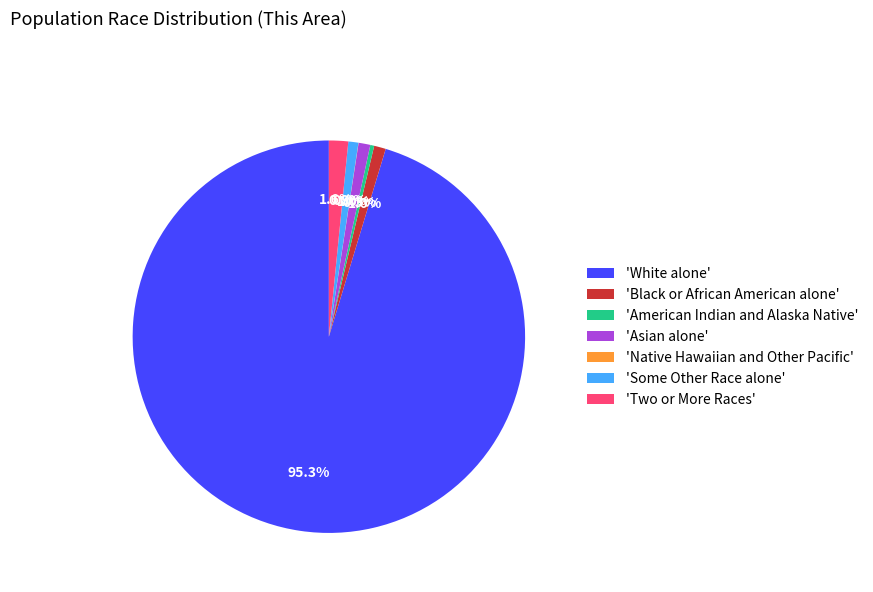

Is 'American Indian and Alaska Native' the majority of the pie?

No